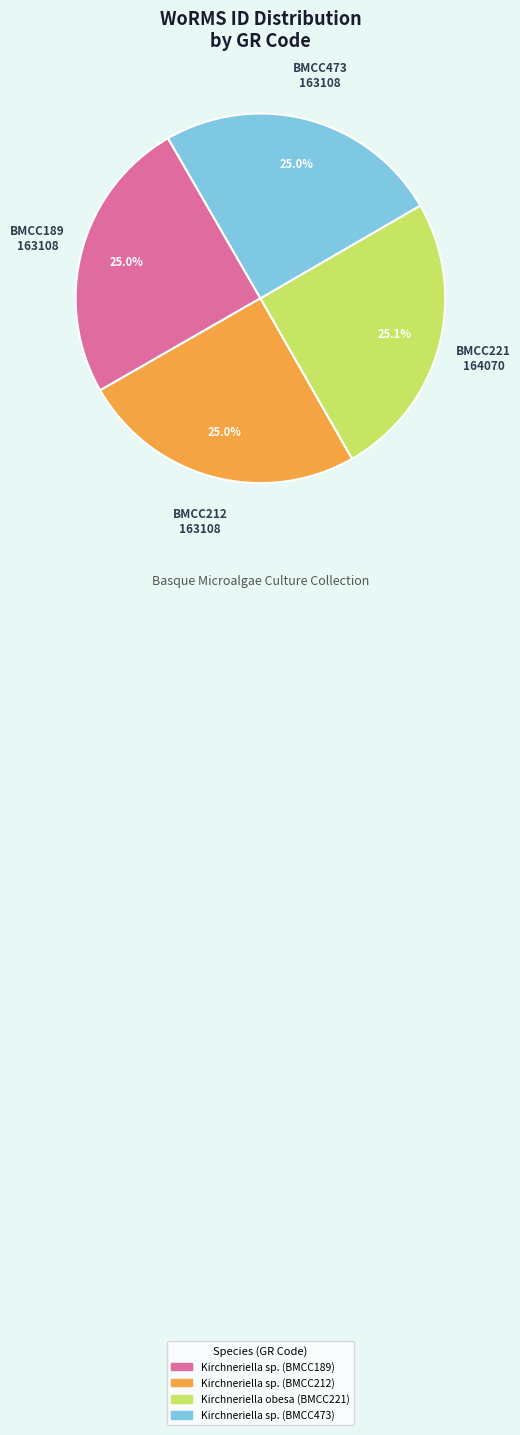

How many slices are in this pie chart?

4